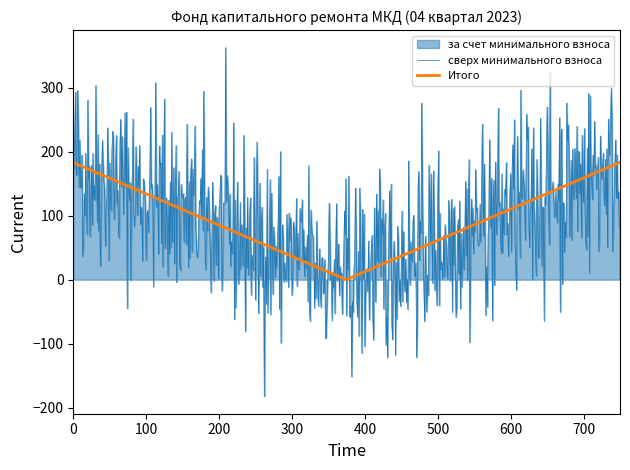

True or false: Остаток на начало has a value of 631.1 at за счет минимального взноса.

False